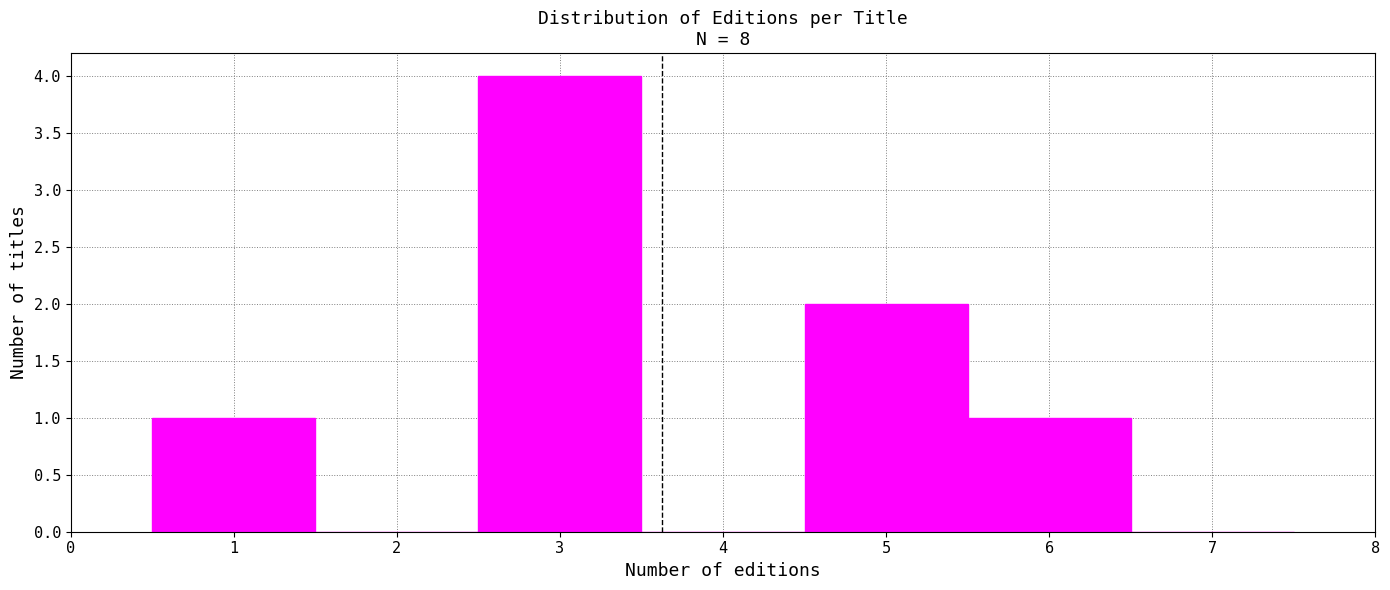

Reading left to right, transcribe this chart: for each bar, give the range it covers on the x-axis and its height. The values are not printed on the chart, so give them approximately, as read against the axis.

0.5 to 1.5: 1
1.5 to 2.5: 0
2.5 to 3.5: 4
3.5 to 4.5: 0
4.5 to 5.5: 2
5.5 to 6.5: 1
6.5 to 7.5: 0